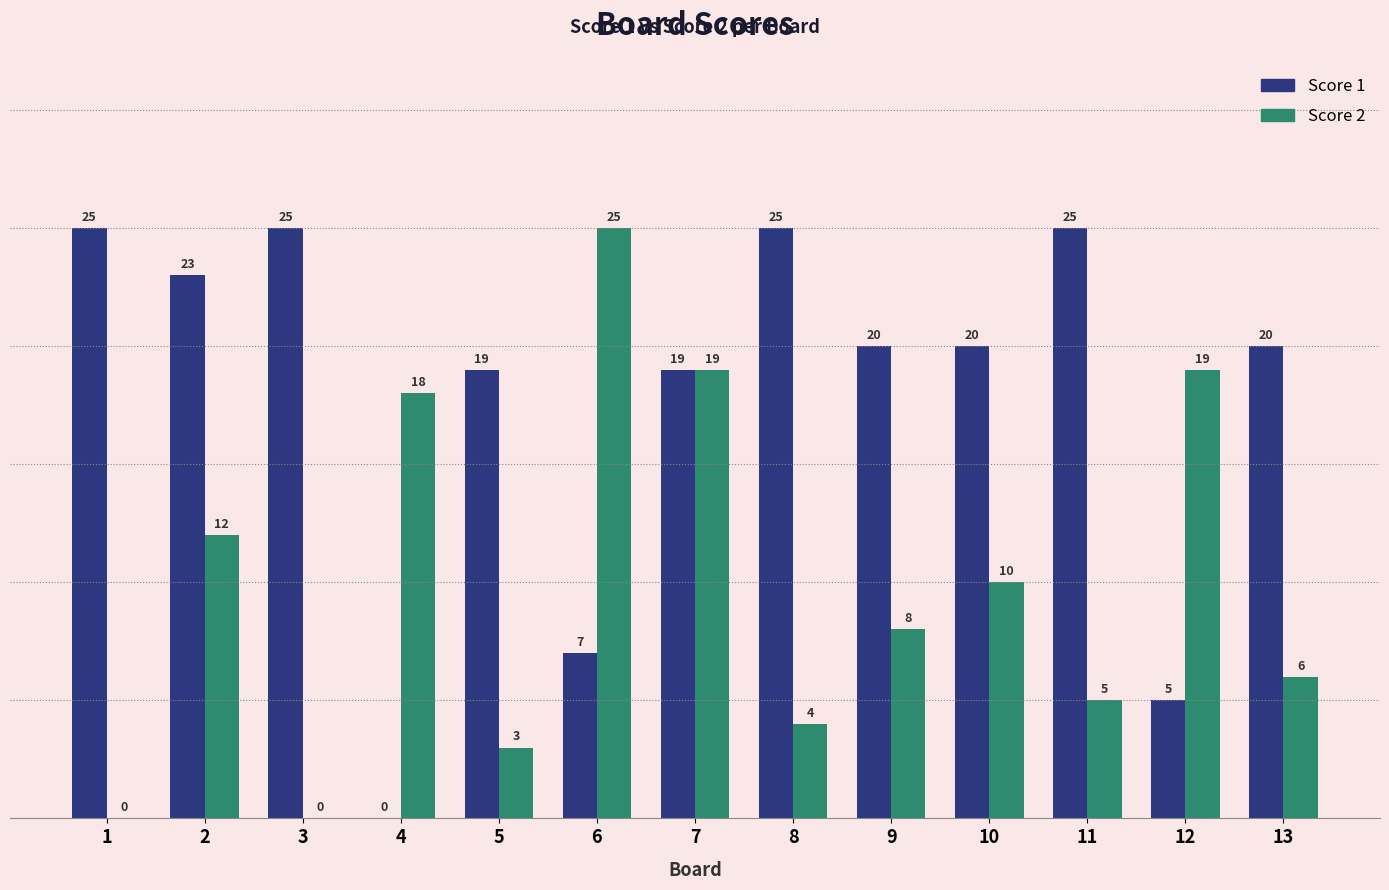

The value of Score 1 at 10 is 6. True or false?

False